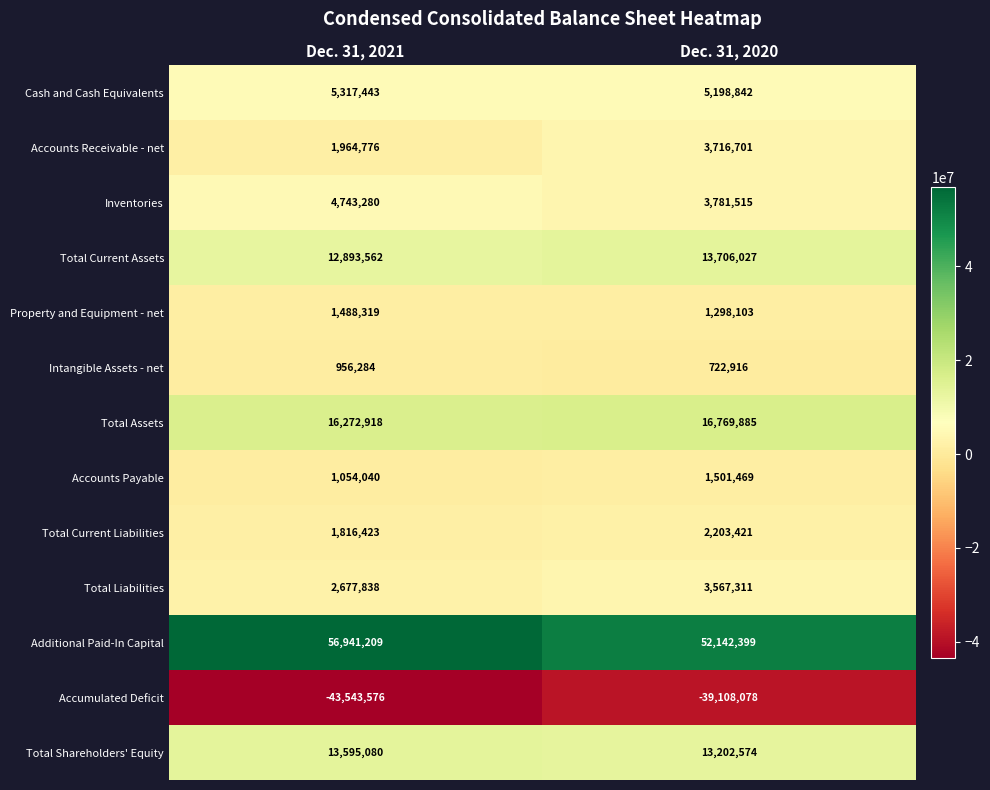

What is the greatest value displayed?

56941209